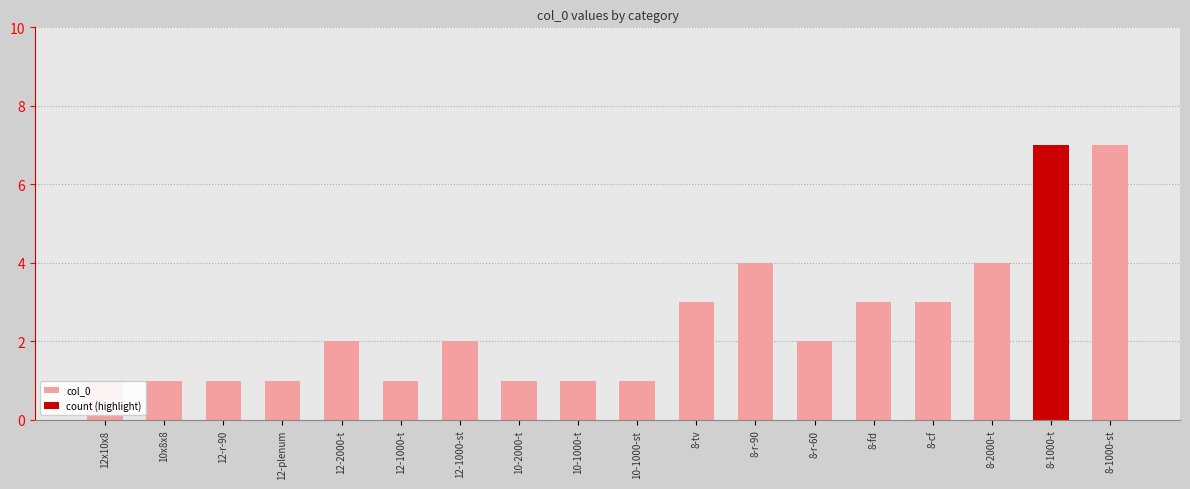

What is the label of the 4th bar from the left?

12-plenum